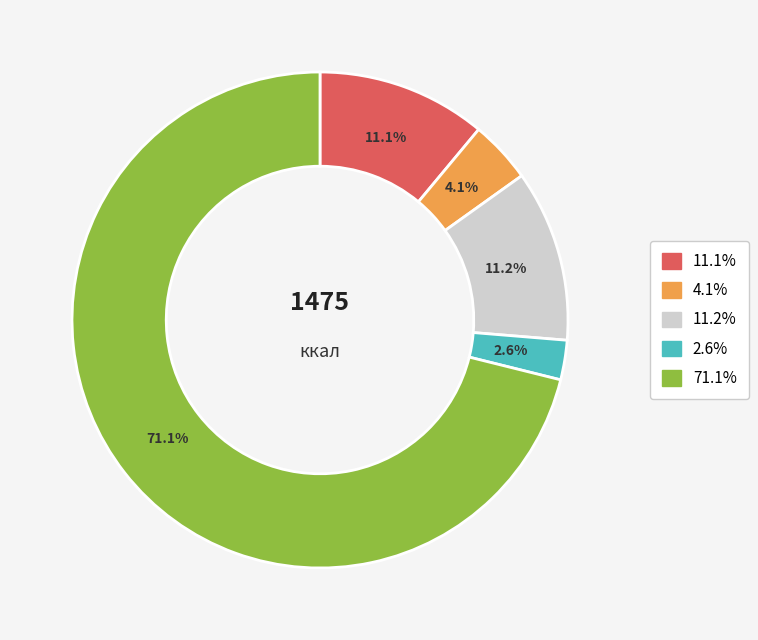

Is there a majority slice in this chart?

Yes